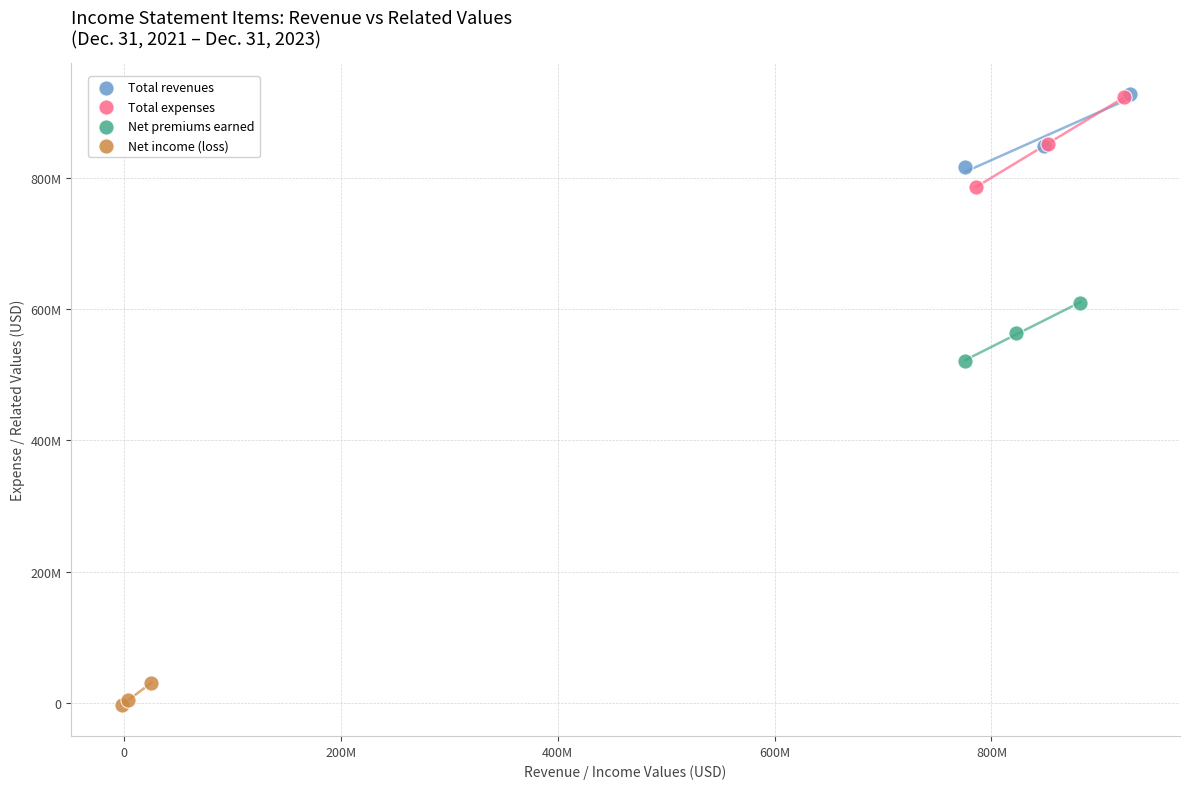

Which series has the widest spread of Y values?

Total expenses